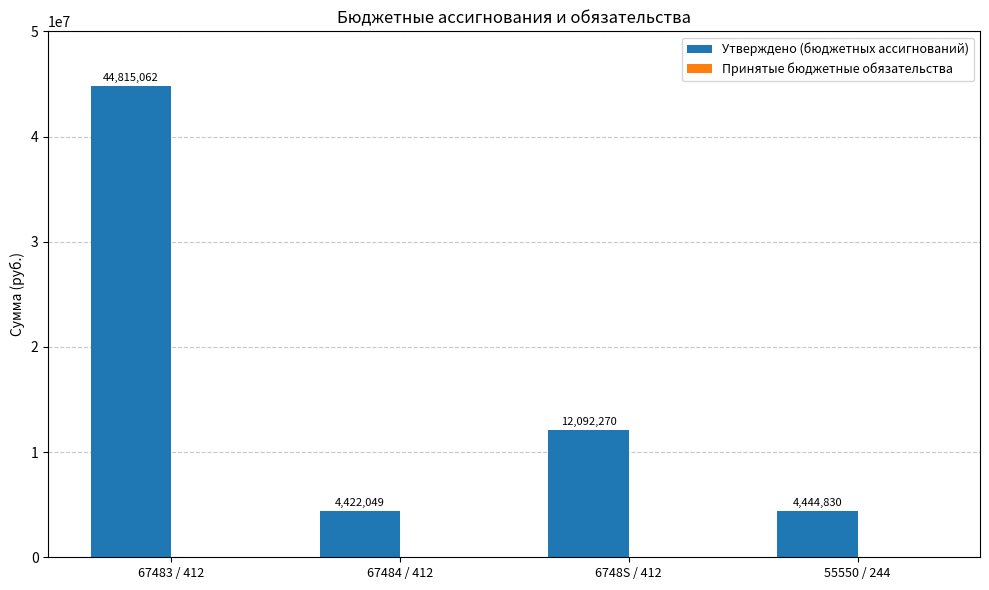

What is the label of the 1st bar from the right?

55550 / 244